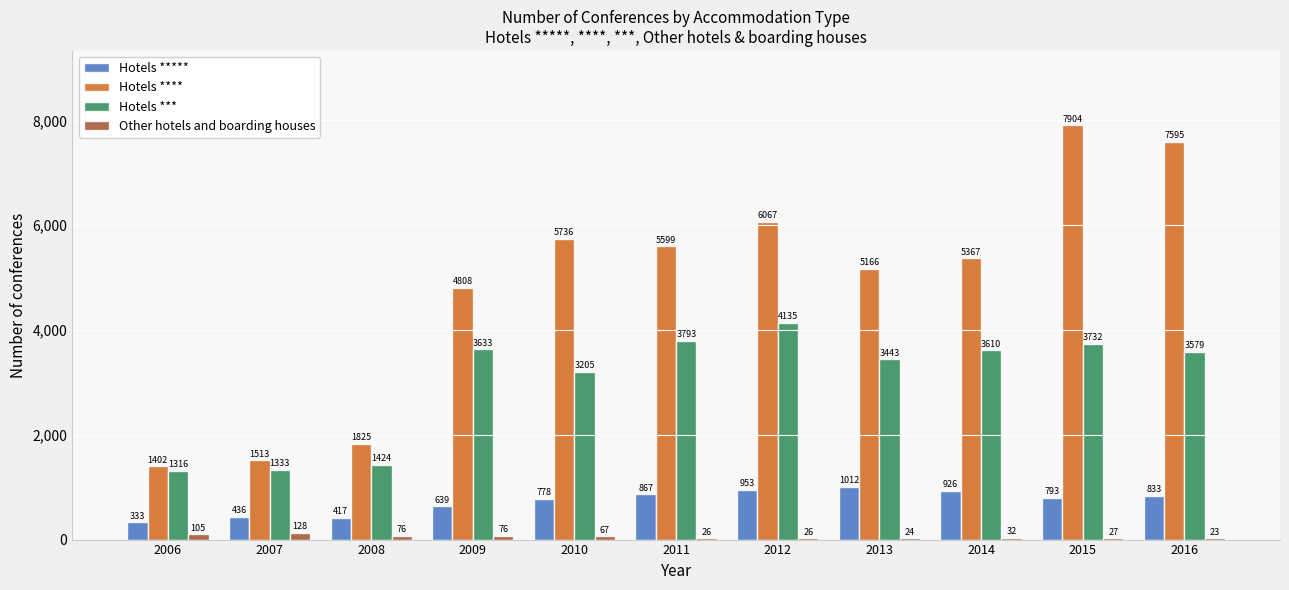

Does the chart contain stacked bars?

No